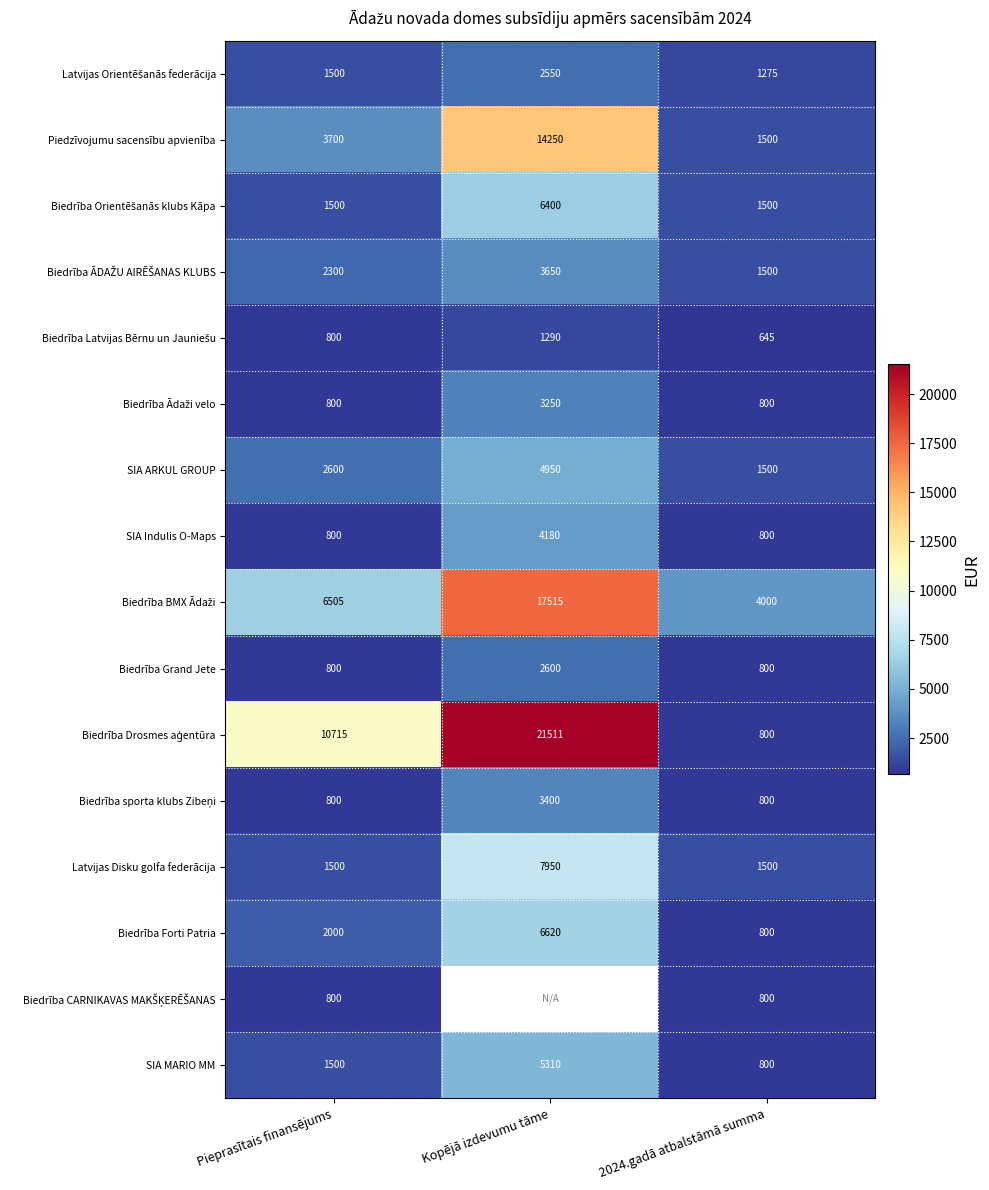

True or false: SIA MARIO MM has a value of 5310 at Kopējā izdevumu tāme.

True